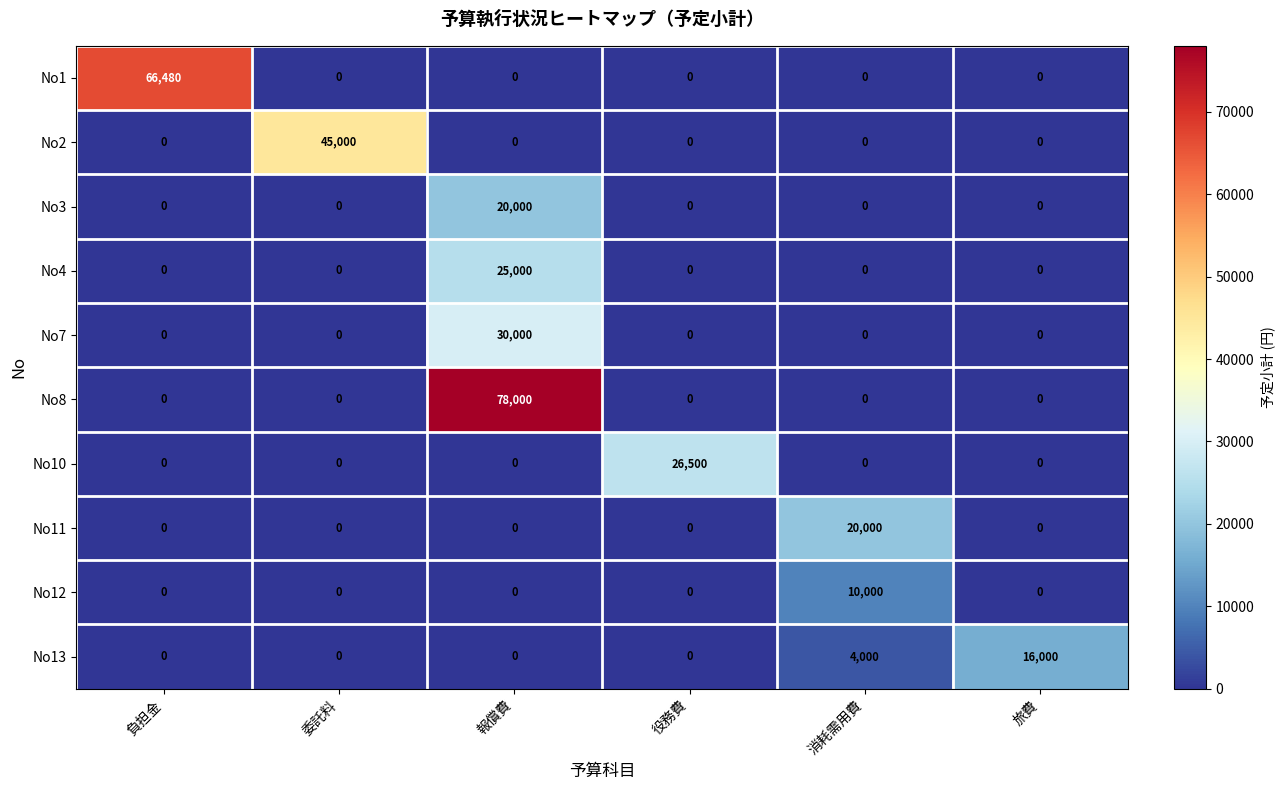

Which category has the highest value across all series?

報償費